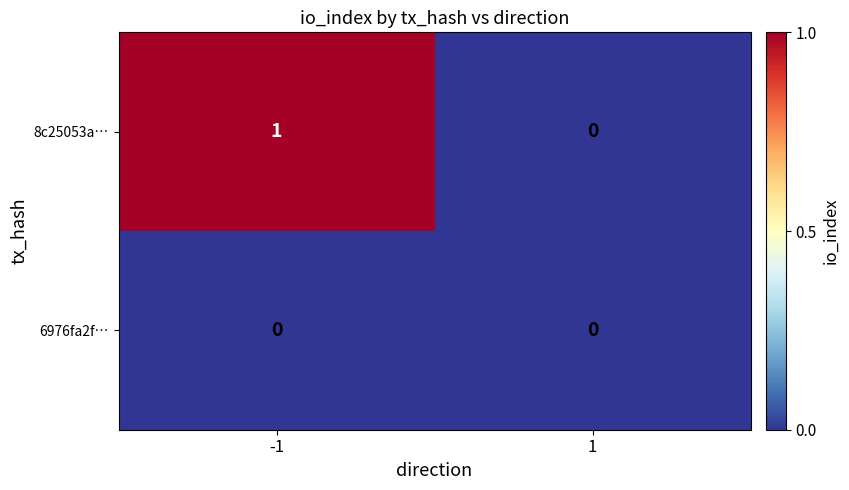

Between -1 and 1, which series saw the biggest shift?

8c25053a…